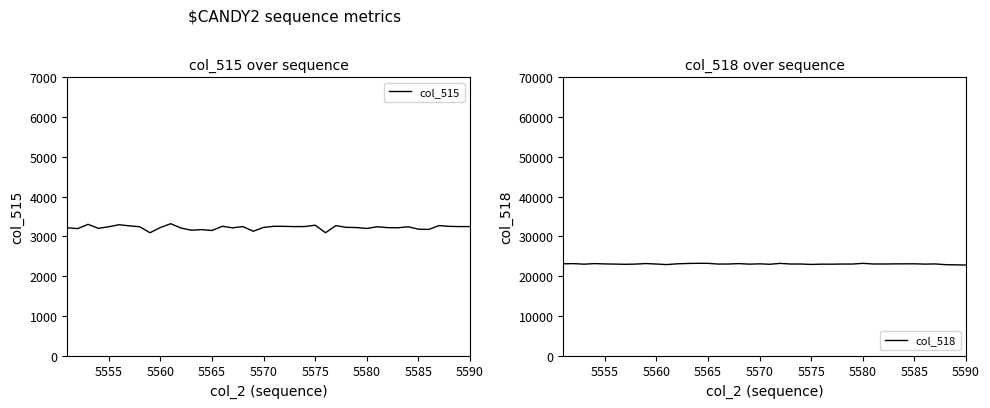

What is the lowest value of the col_515 series?

3090